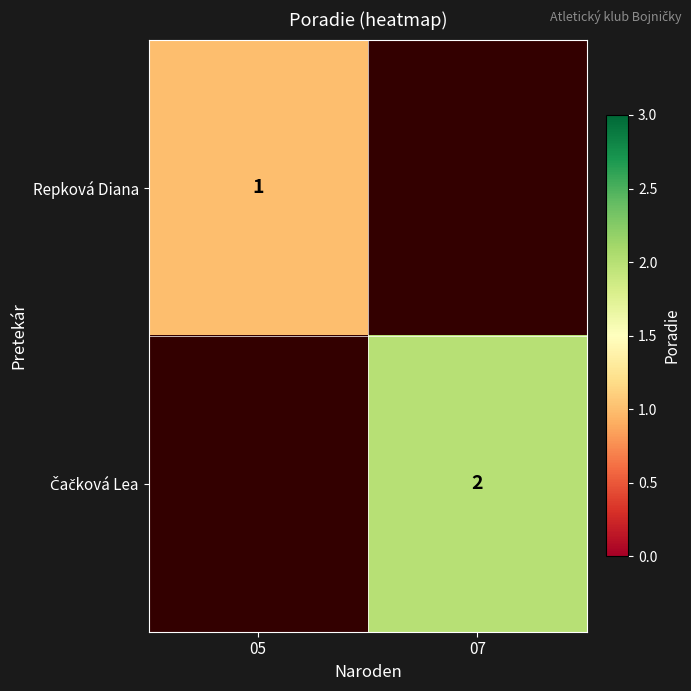

Is it true that Repková Diana equals 1 at 05?

True